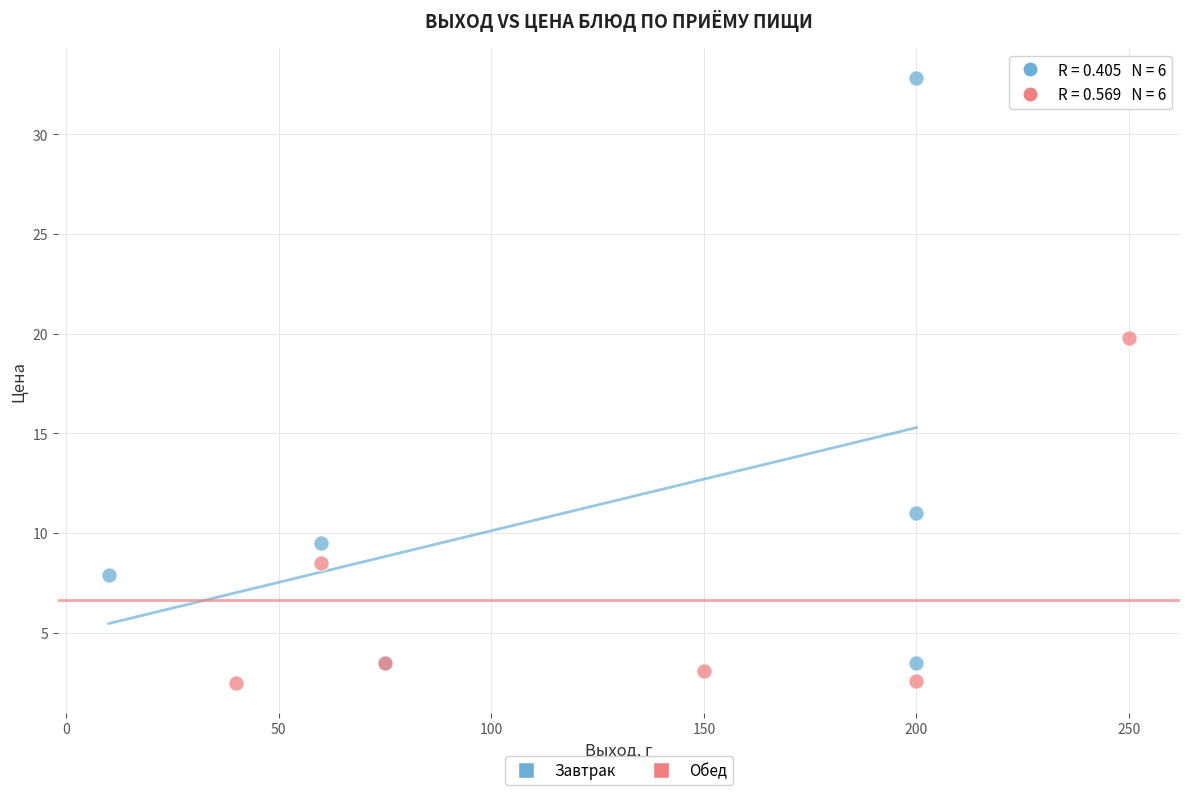

Which series contains the highest Y value?

Завтрак